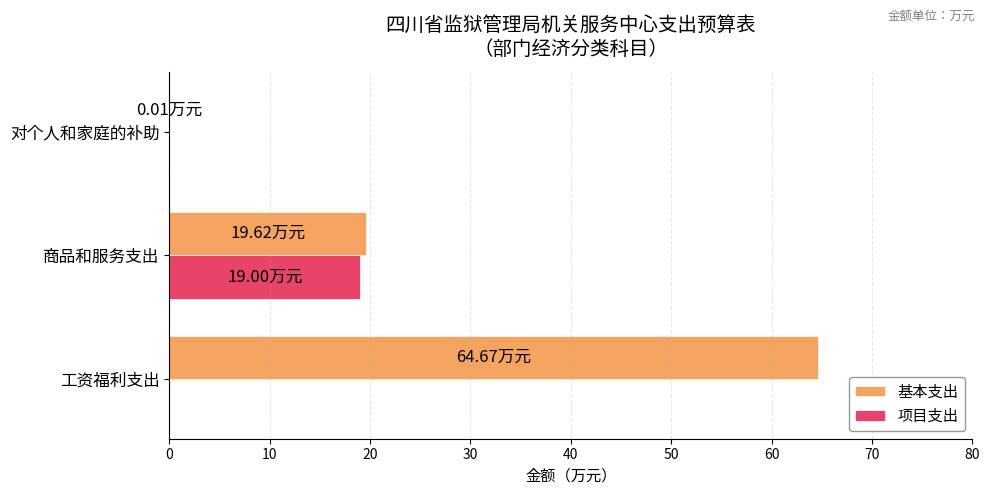

Which series changed the most between 商品和服务支出 and 对个人和家庭的补助?

基本支出